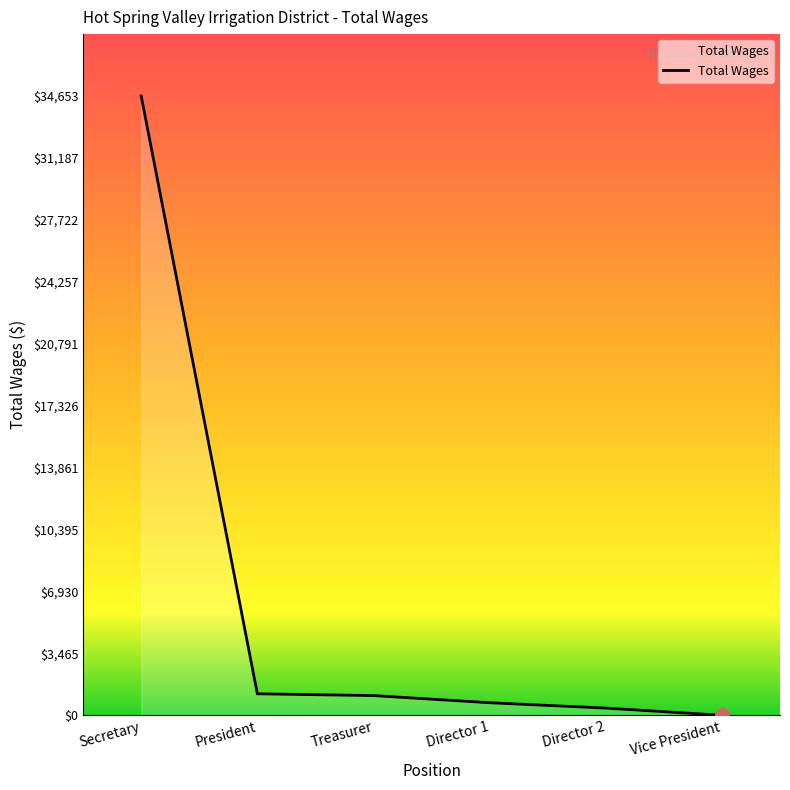

What is the greatest value displayed?

34653